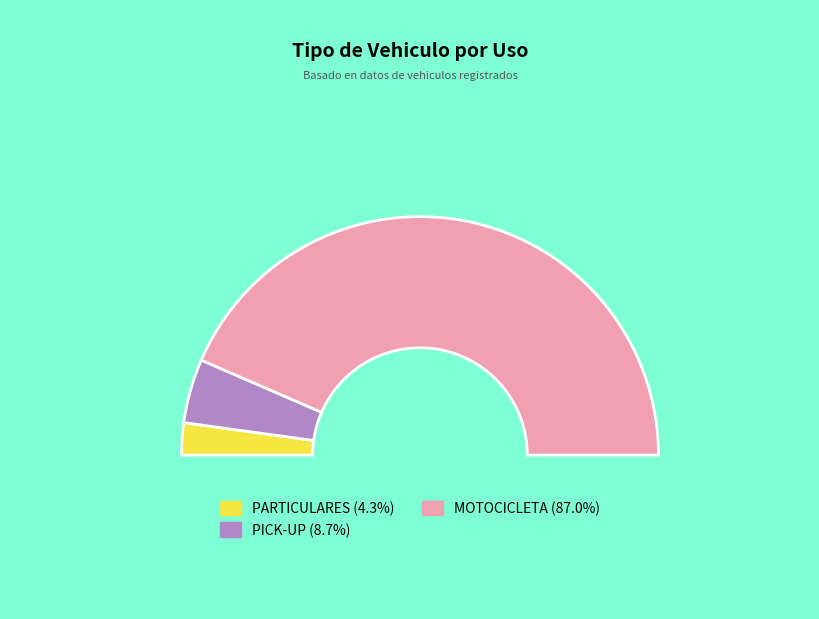

Is there a majority slice in this chart?

Yes